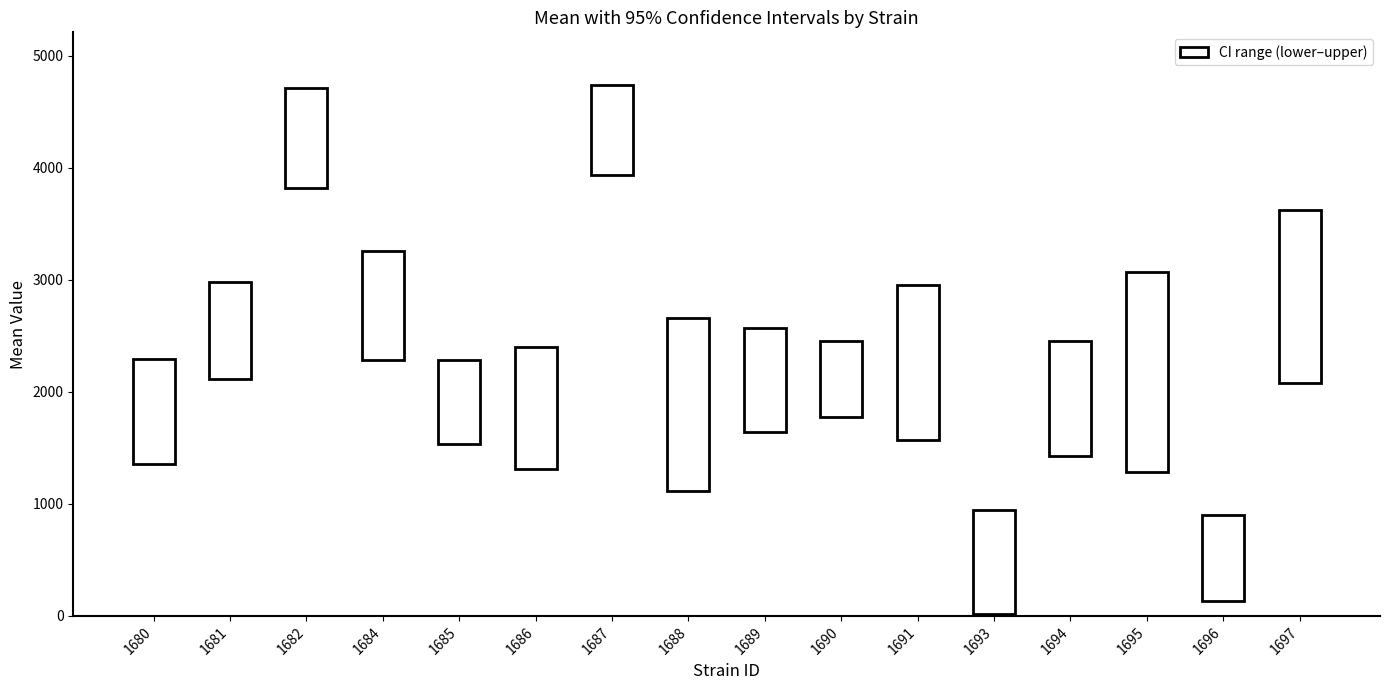

Which series has the largest total across all categories?

upper CI